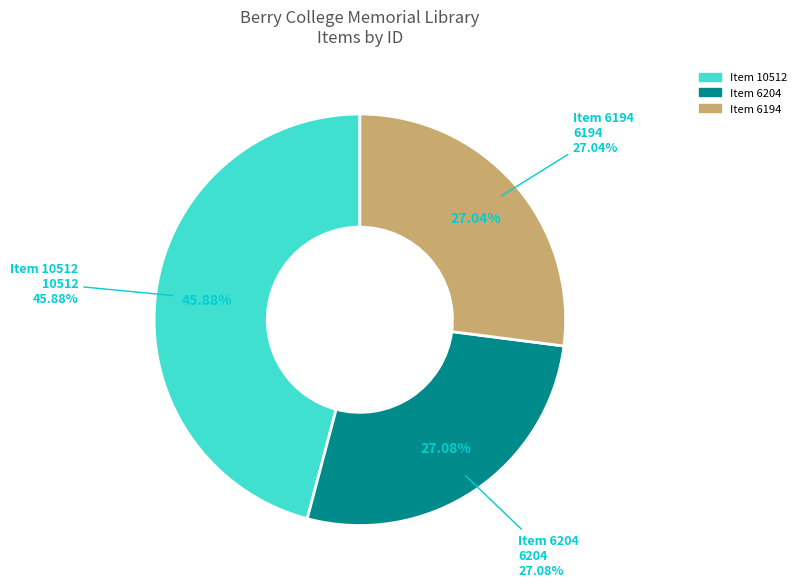

To the nearest percent, what portion does Item 6204
Letter to Martha Berry represent?

27%